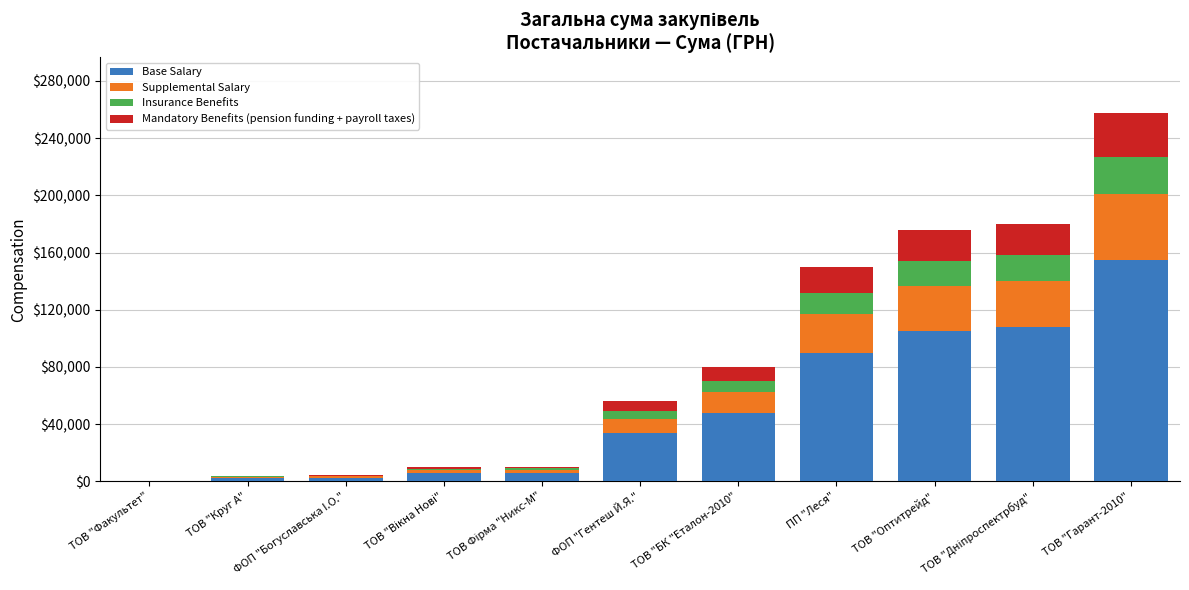

What is the total value across all series at ТОВ "Оптитрейд"?

175446.4